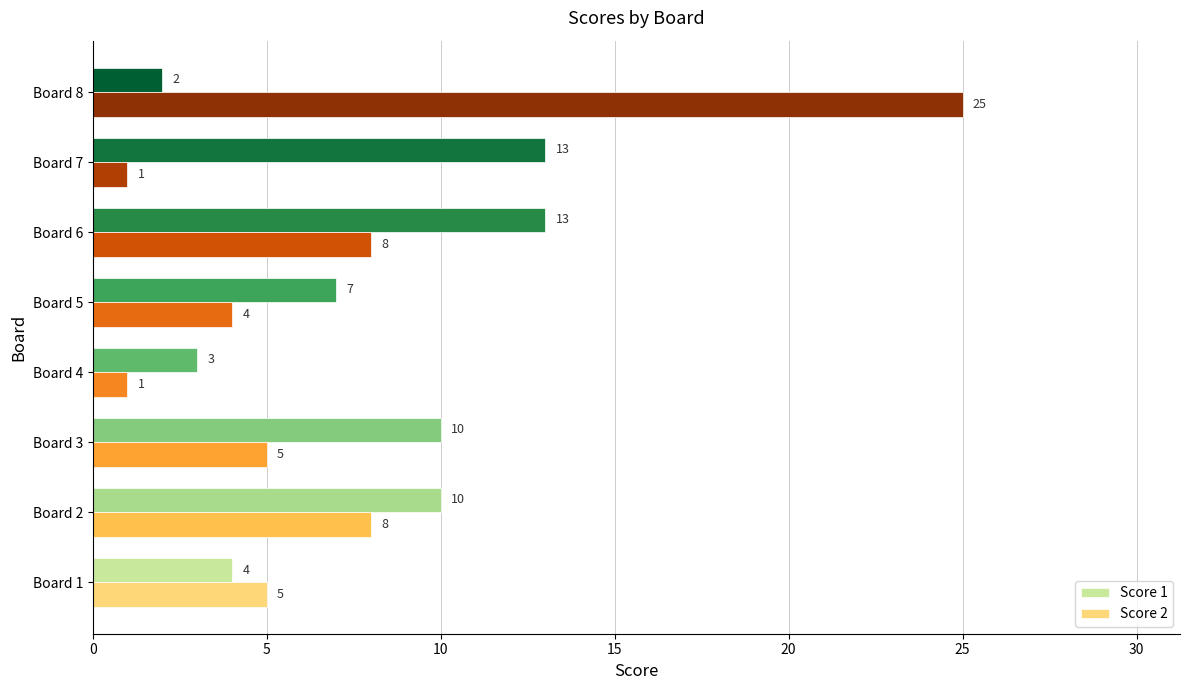

Rank the series by their maximum value, from highest to lowest.

Score 2, Score 1